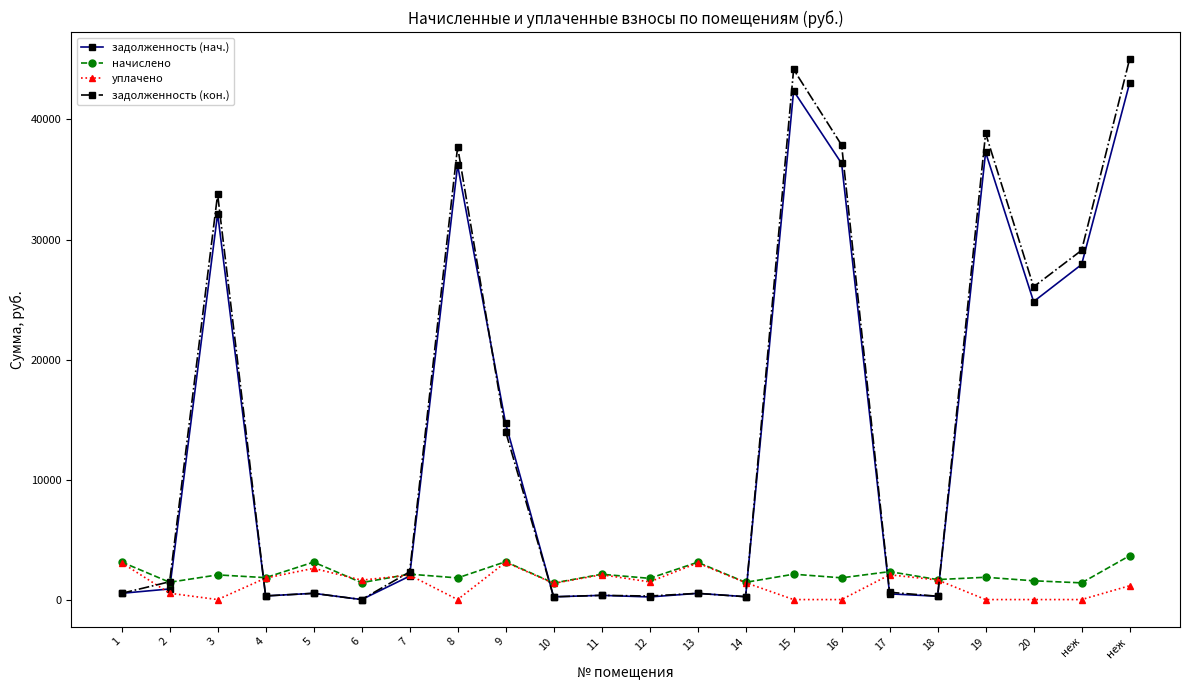

How many intersections are there between уплачено and задолженность (нач.)?

7